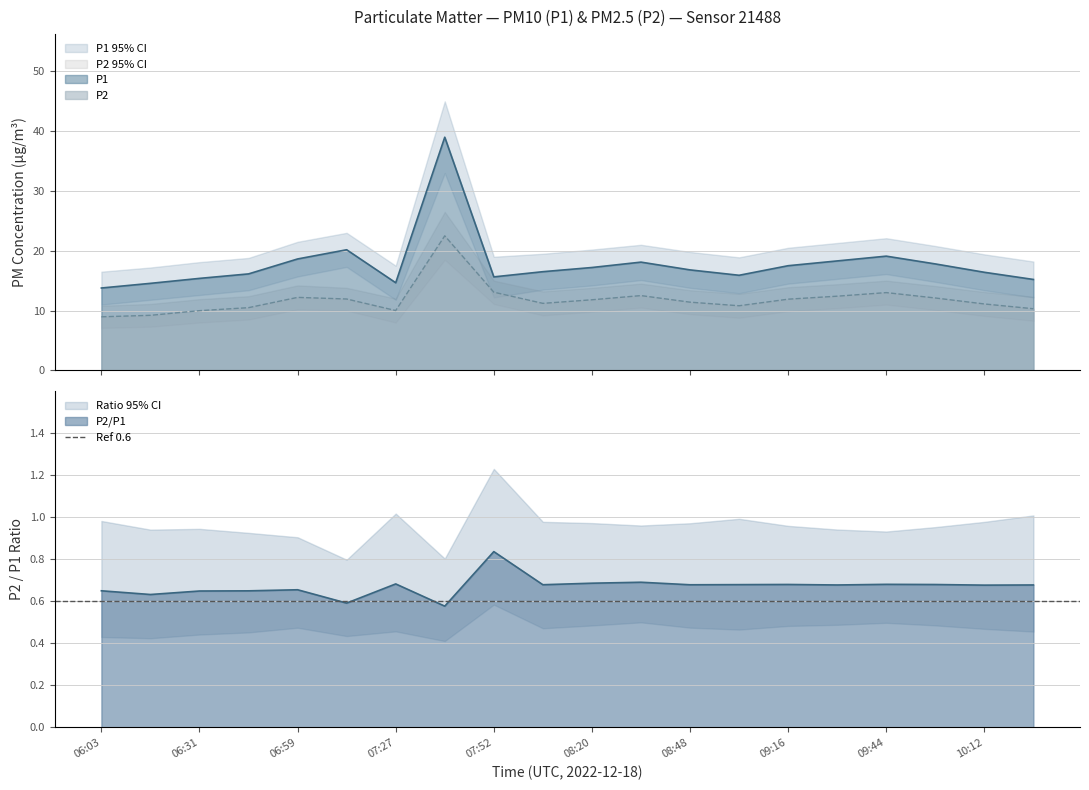

At which category is the sum across all series the highest?

07:39